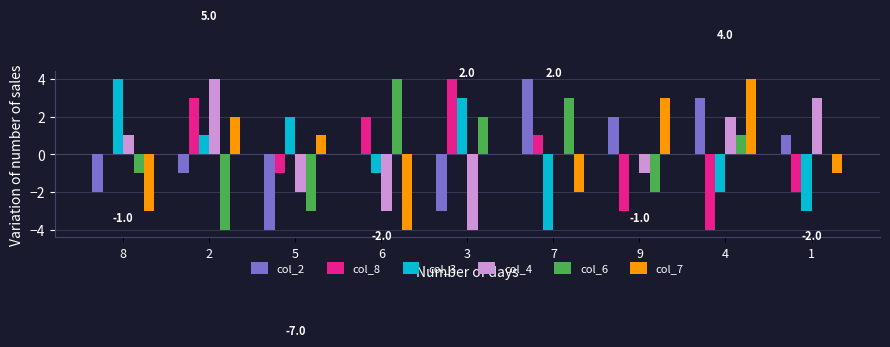

What is the greatest value displayed?

4